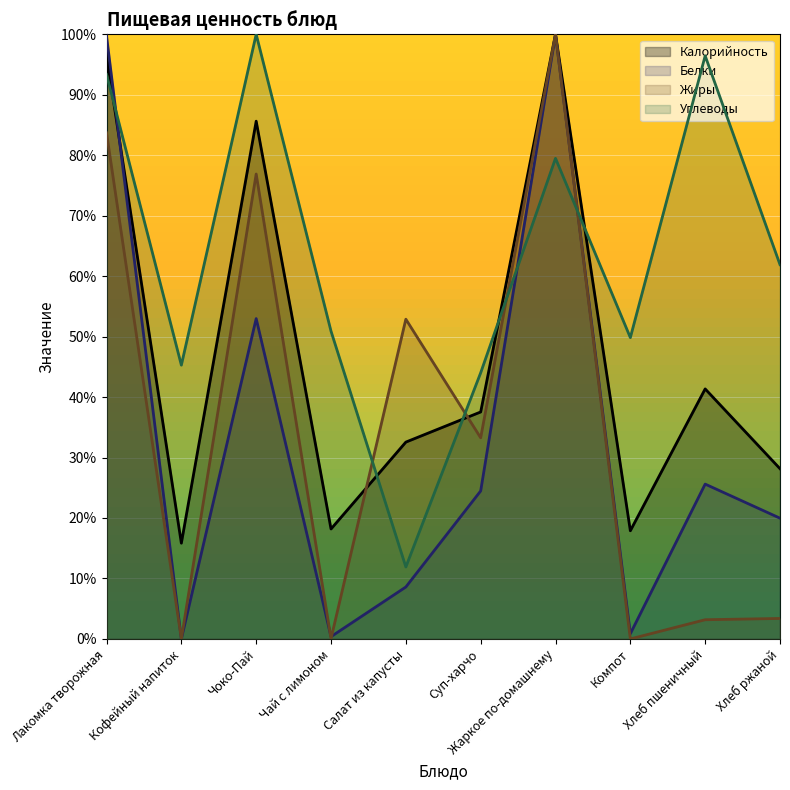

What is the spread (max minus min) of values at Чоко-Пай?

47.0